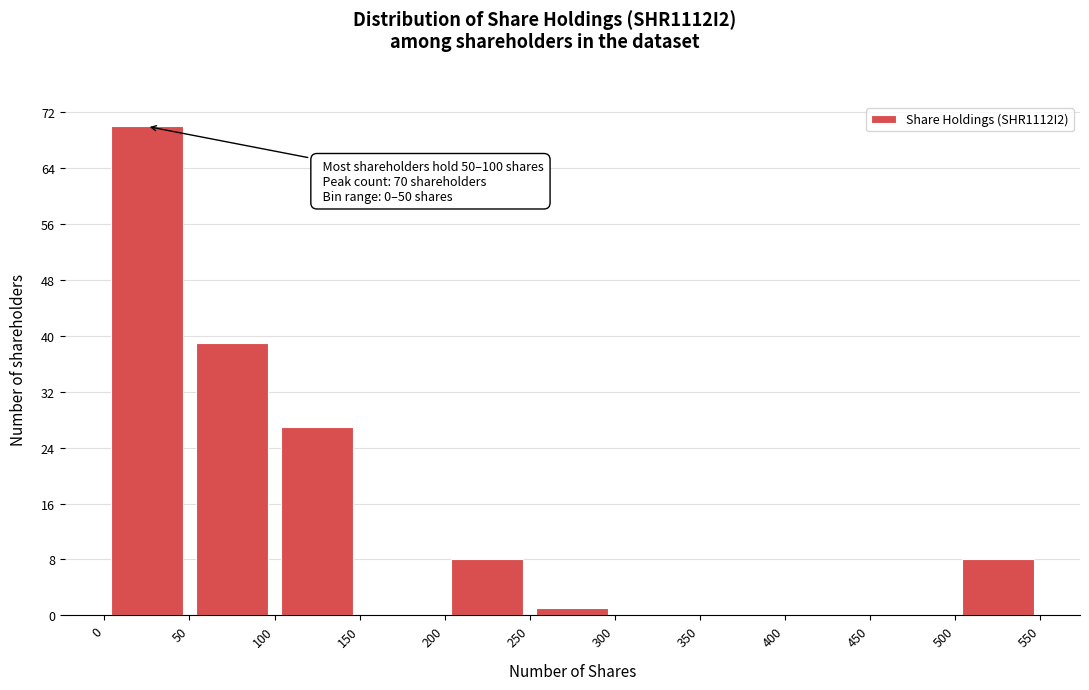

Which range on the x-axis has the tallest bar?

0 to 50